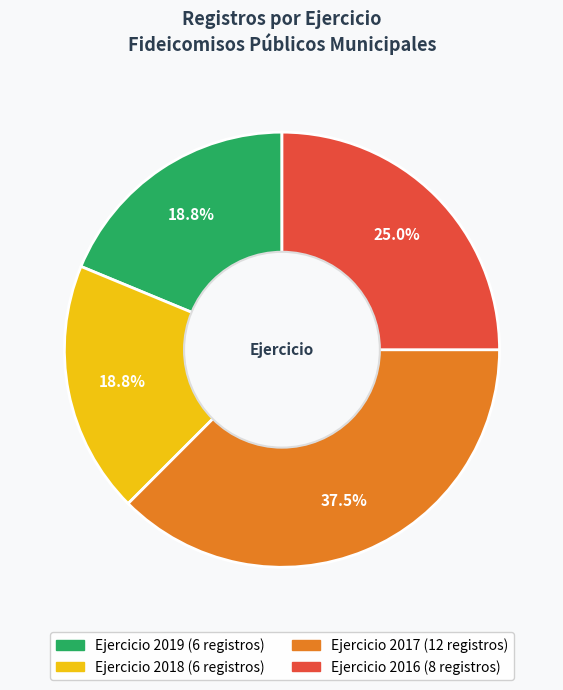

Is there any slice that represents more than half of the pie?

No